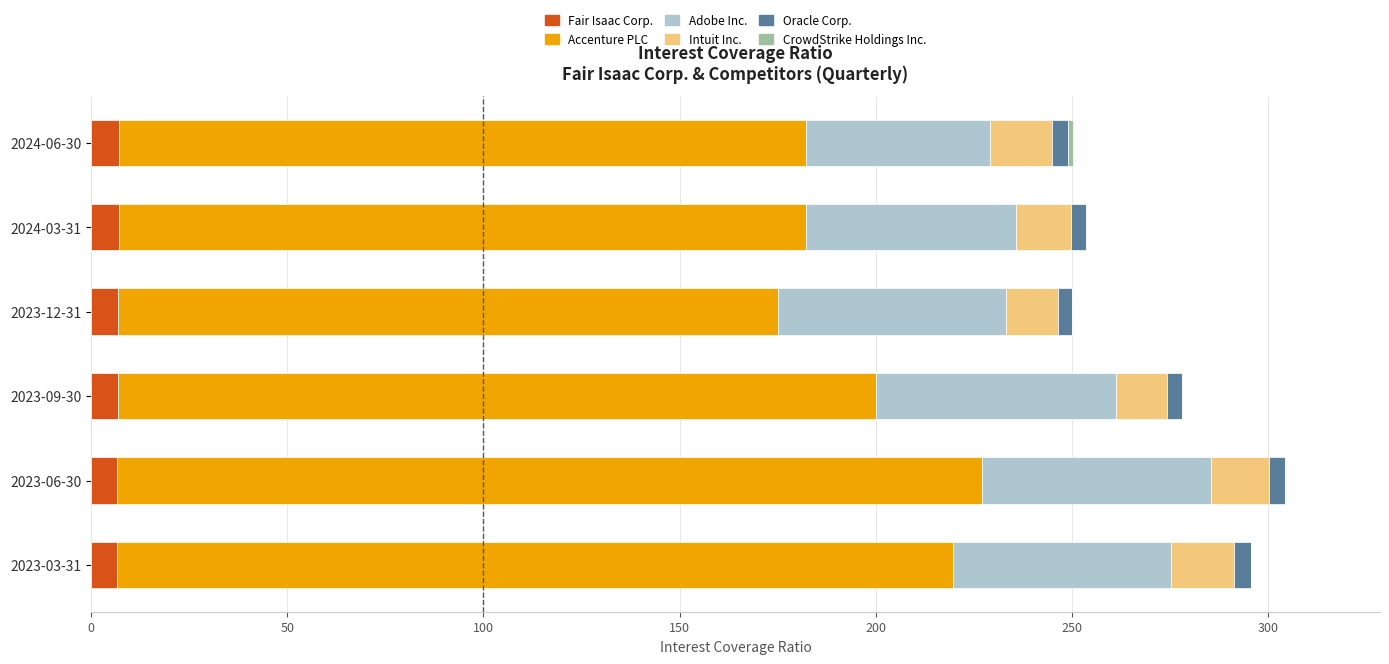

What is the highest value of the Fair Isaac Corp. series?

7.1